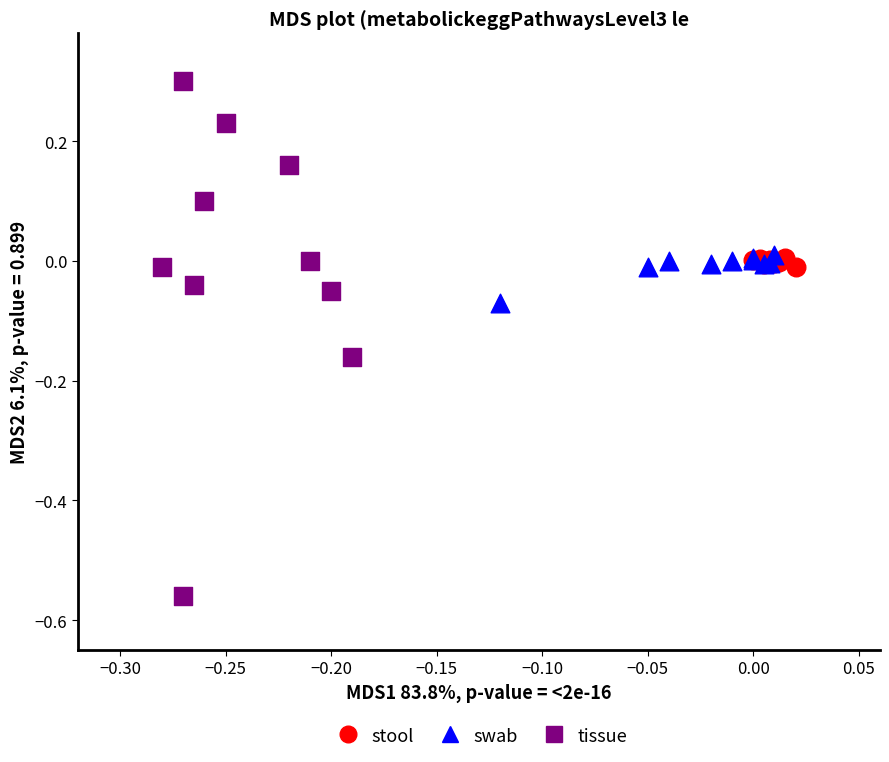

Which series contains the highest Y value?

tissue